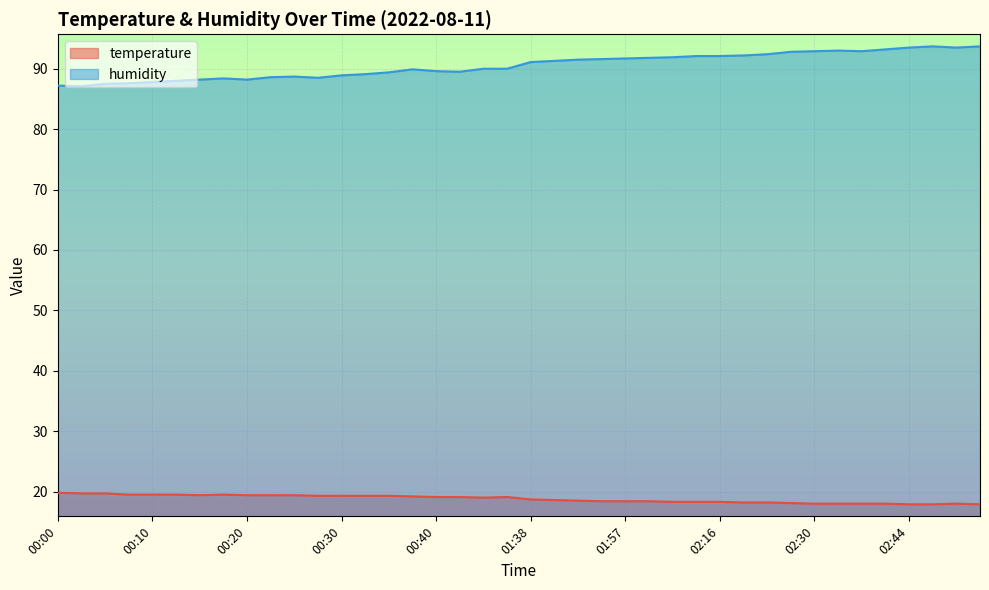

At which category does temperature reach its first local valley?

00:15